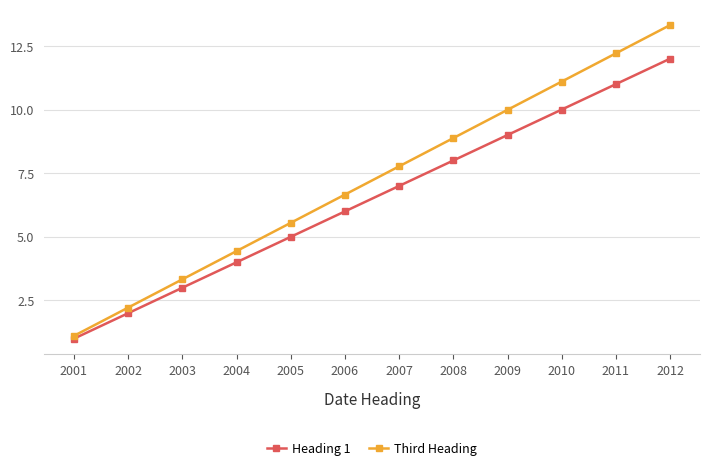

Which category has the lowest value across all series?

2001